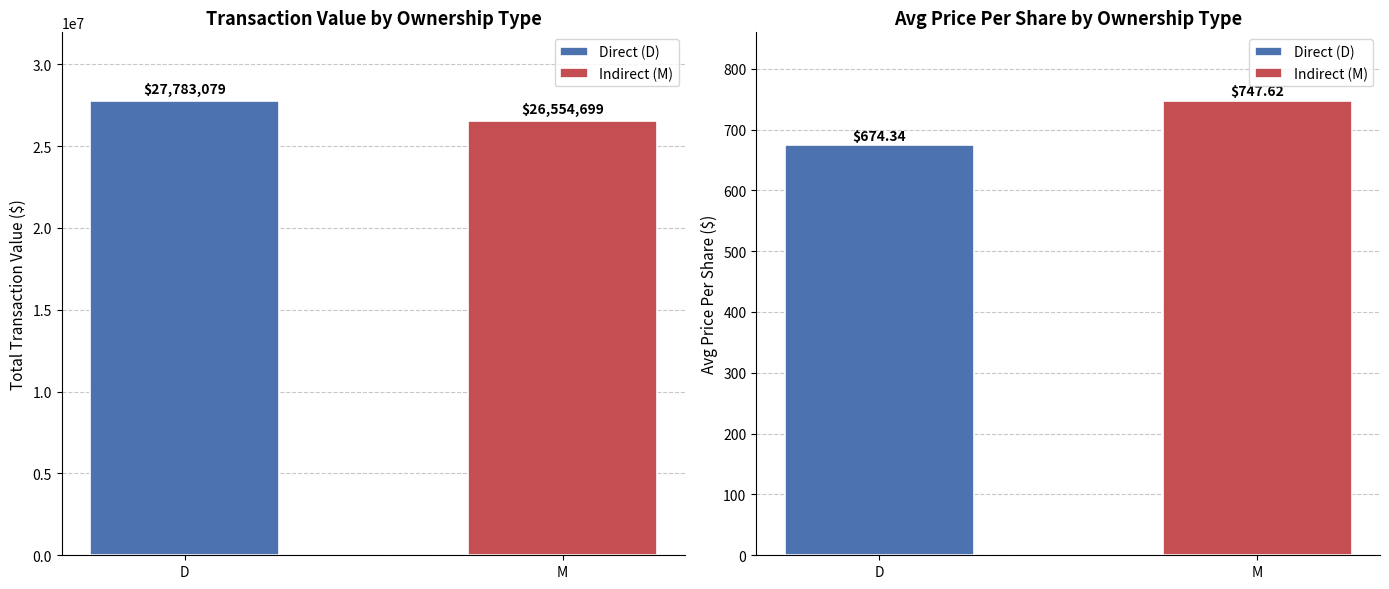

Rank the categories by Total Transaction Shares value from lowest to highest.

M, D